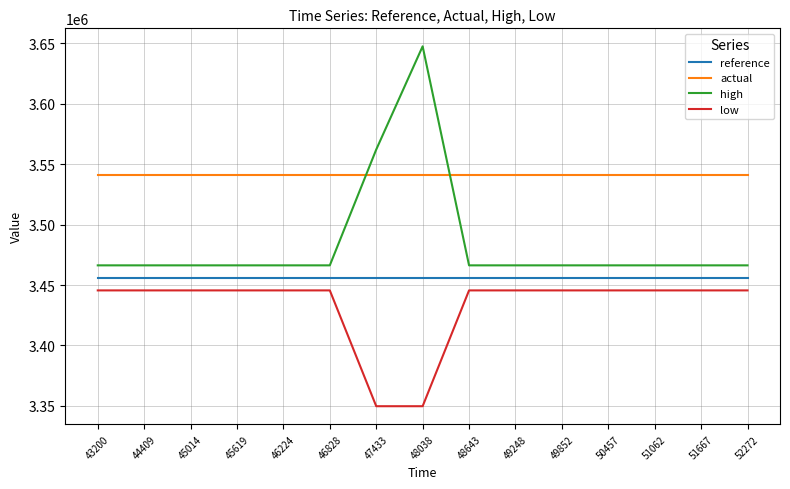

Is it true that actual equals 909320.6 at 45619?

False